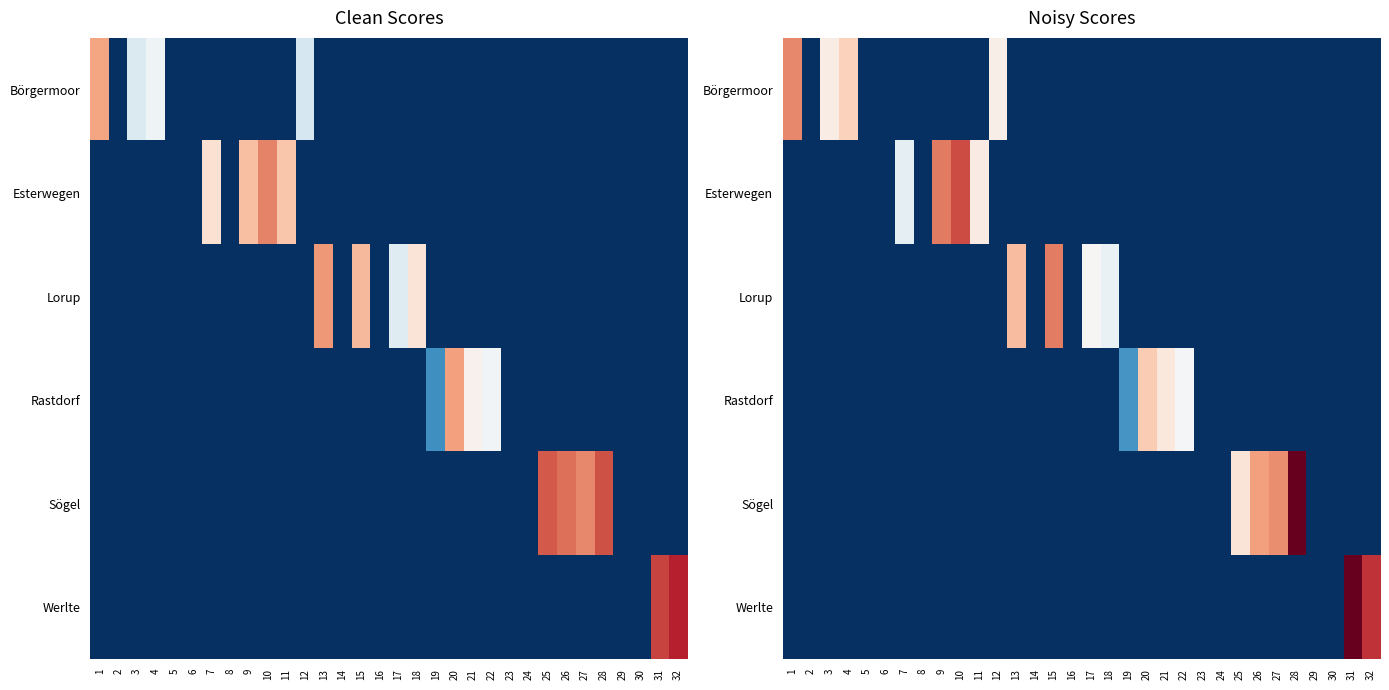

Which category has the highest value across all series?

31